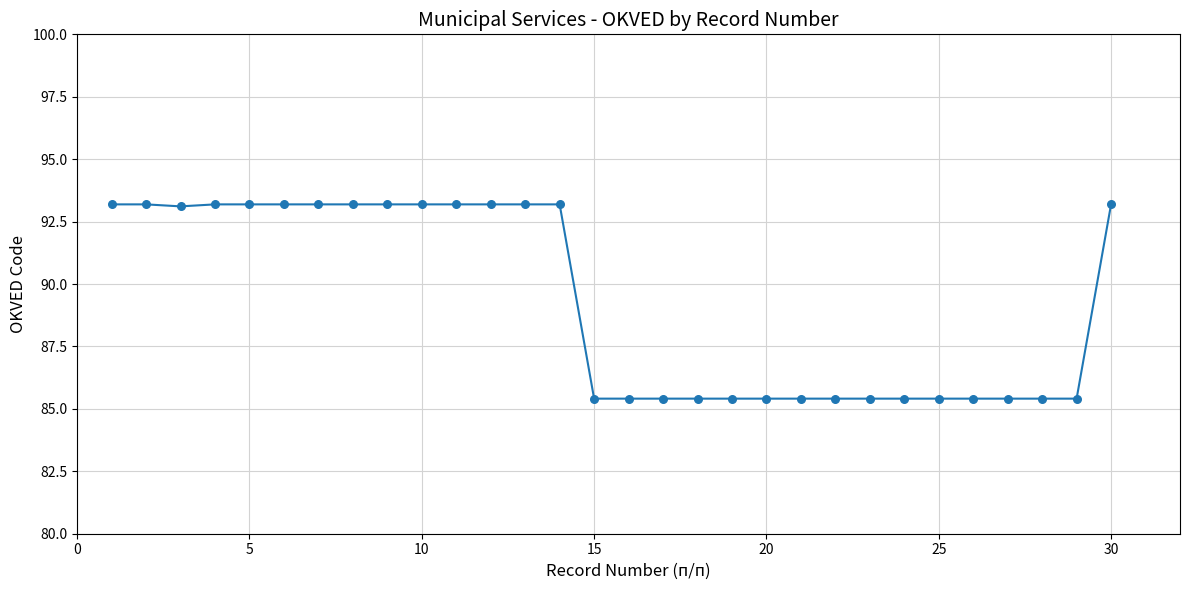

What is the minimum value shown in the chart?

85.4